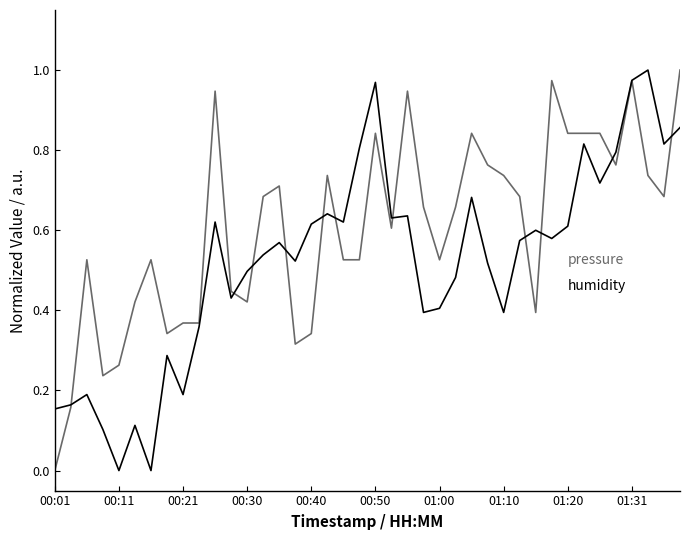

At which category is the sum across all series the highest?

01:31